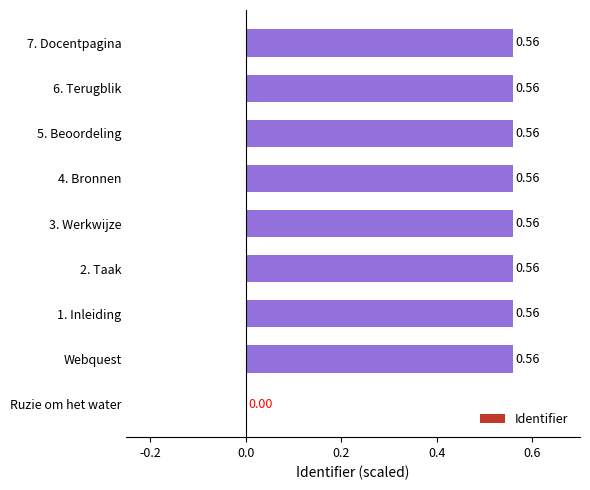

Where is the data nearest to the value 0?

Ruzie om het water